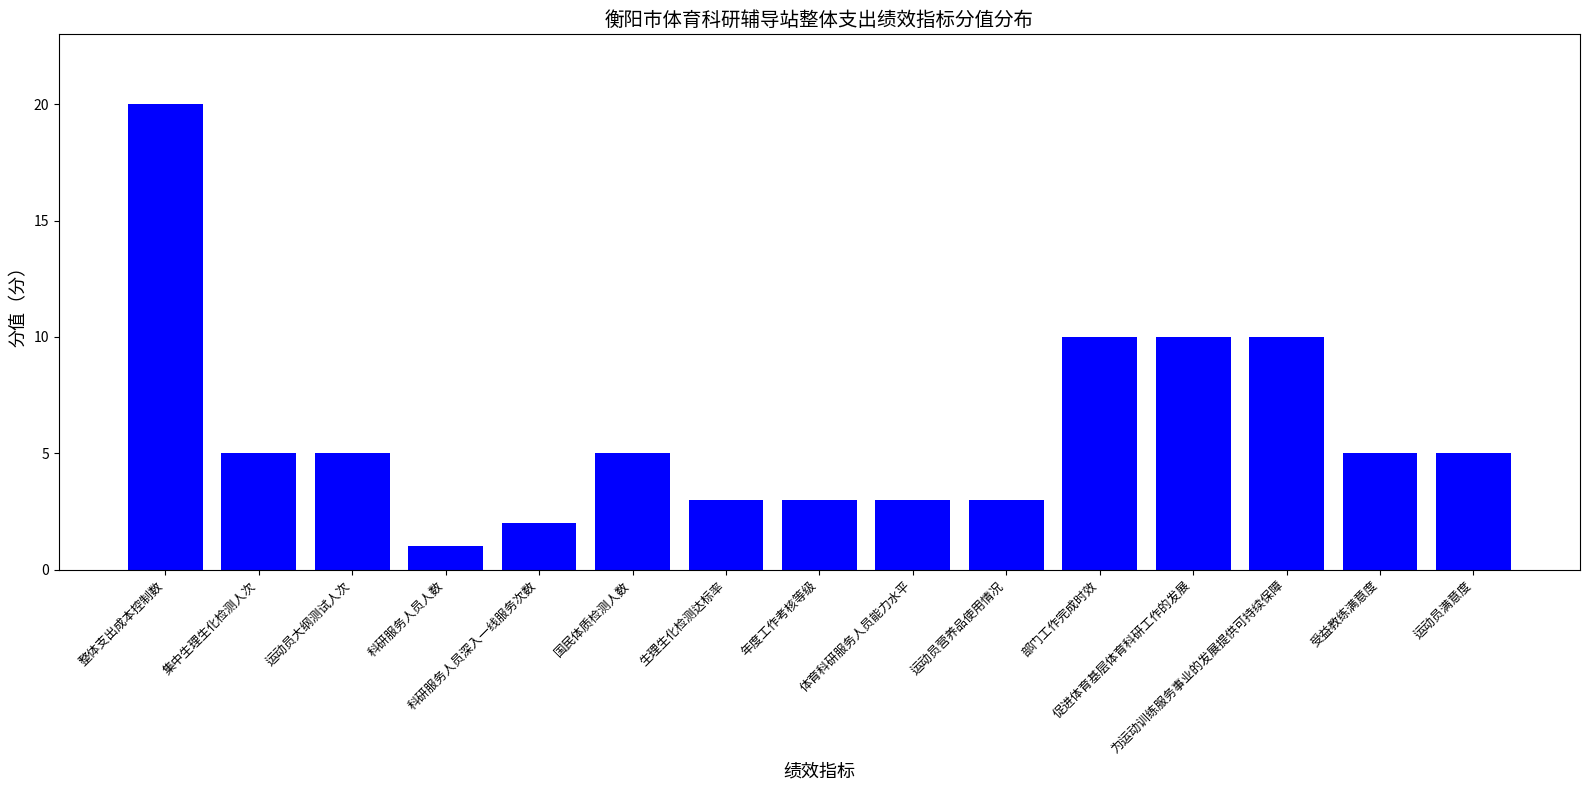

What is the maximum value shown in the chart?

20